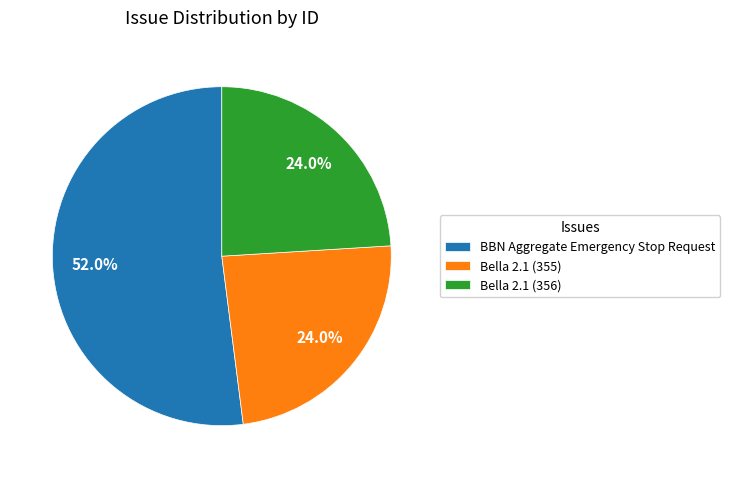

How many segments does this pie chart have?

3